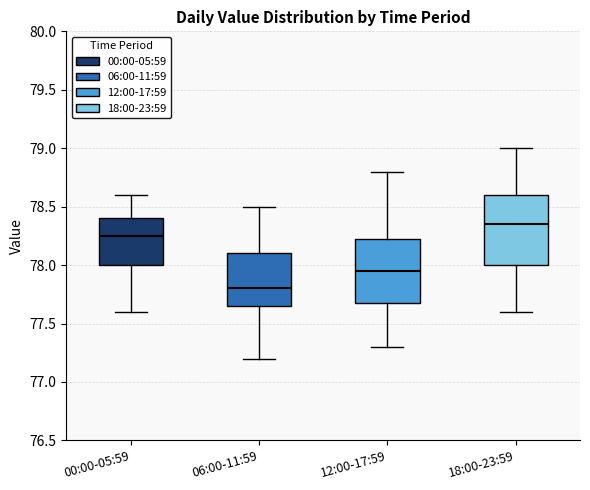

Which box has the lowest median line?

06:00-11:59